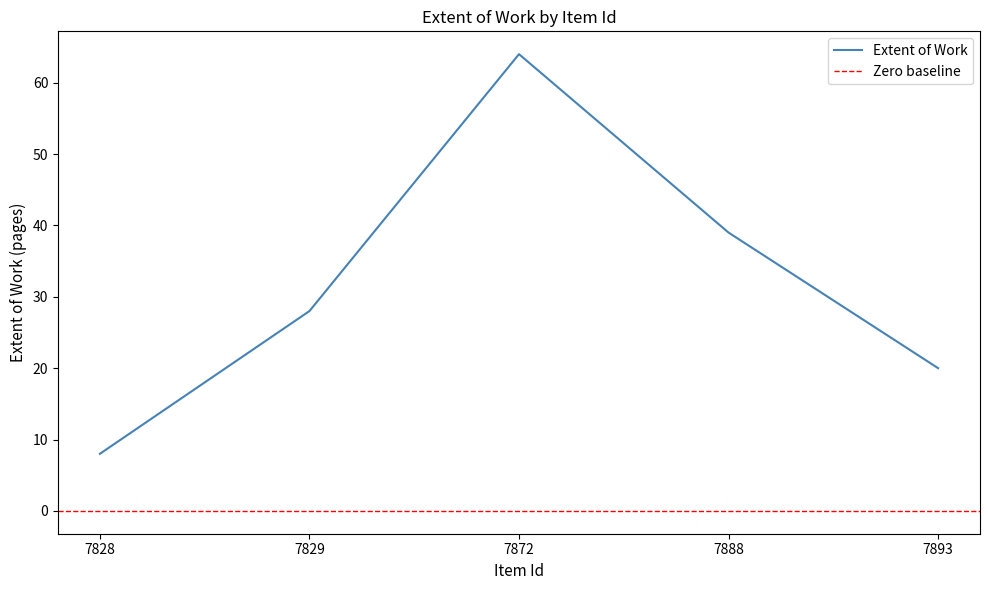

Reading right to left, transcribe all the data shown in this chart.

20	39	64	28	8